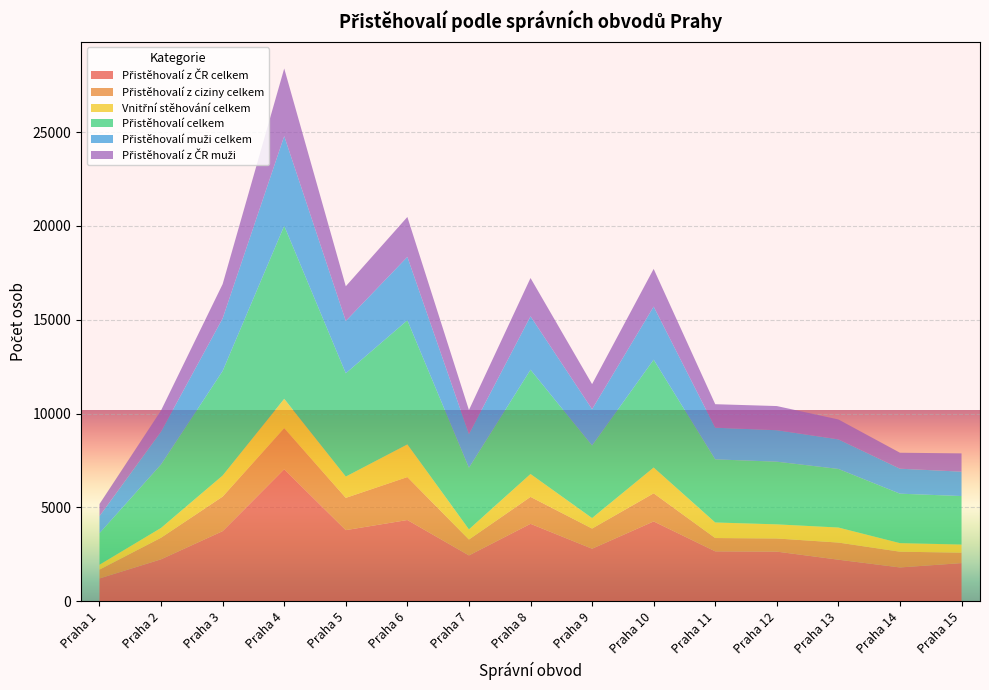

Reading left to right, what are all the values shown in this chart?

Přistěhovalí z ČR celkem: 1210	2231	3733	7030	3786	4326	2438	4123	2795	4251	2655	2641	2210	1797	2029
Přistěhovalí z ciziny celkem: 471	1152	1841	2192	1721	2289	847	1436	1076	1498	710	700	914	839	556
Vnitřní stěhování celkem: 262	522	1124	1566	1135	1743	543	1220	559	1375	829	753	801	458	433
Přistěhovalí celkem: 1681	3383	5574	9222	5507	6615	3285	5559	3871	5749	3365	3341	3124	2636	2585
Přistěhovalí muži celkem: 908	1754	2804	4781	2789	3380	1796	2847	1935	2830	1687	1678	1575	1331	1301
Přistěhovalí z ČR muži: 647	1128	1827	3606	1849	2128	1279	2041	1334	2010	1254	1288	1063	852	974